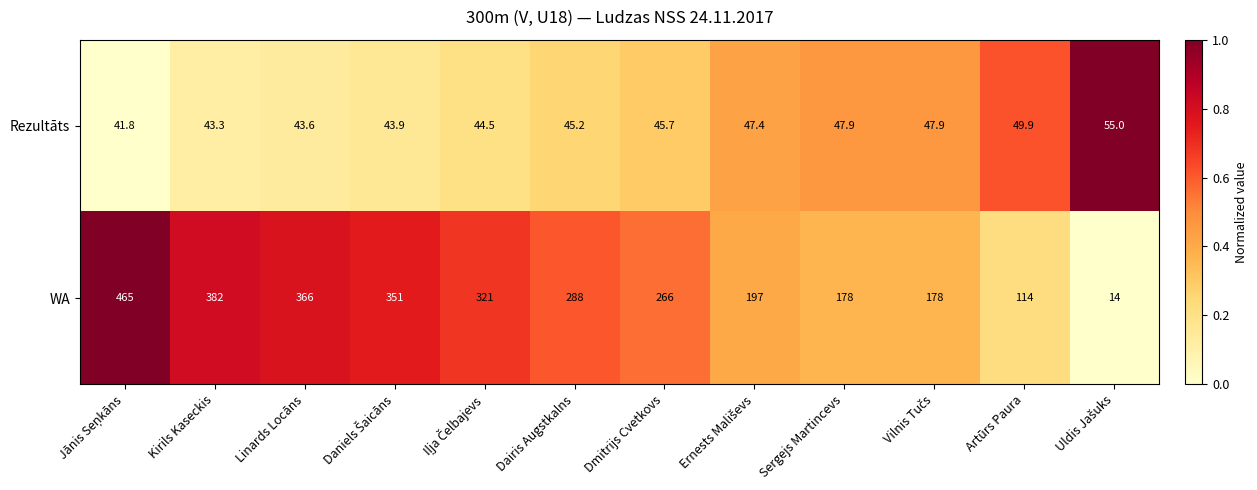

What is the difference between the highest and lowest values at Dmitrijs Cvetkovs?

220.3